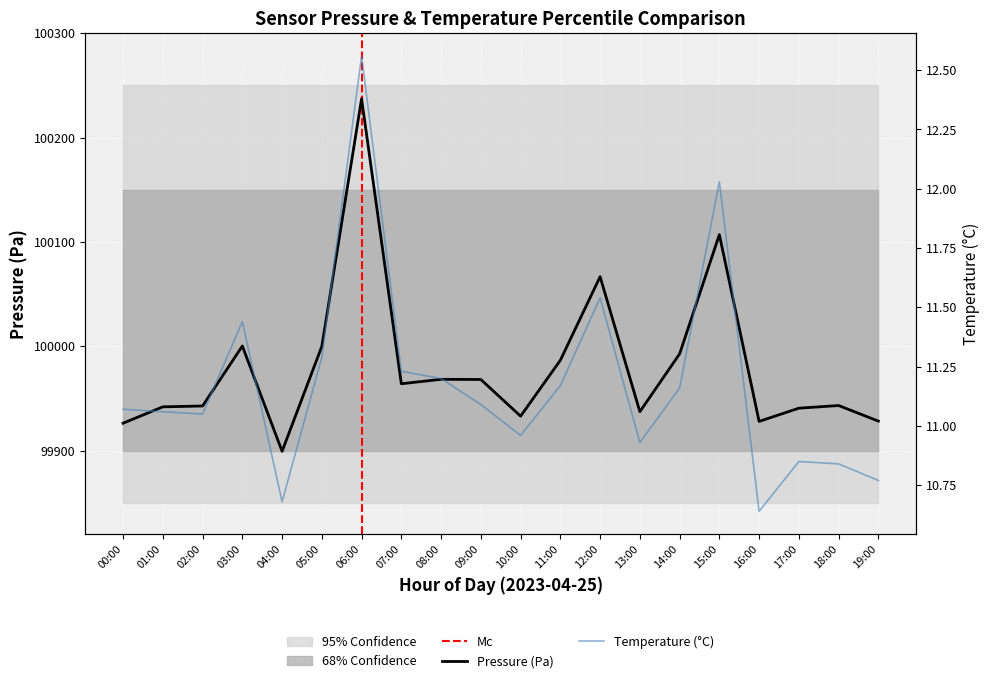

True or false: temperature and pressure cross at least once.

False